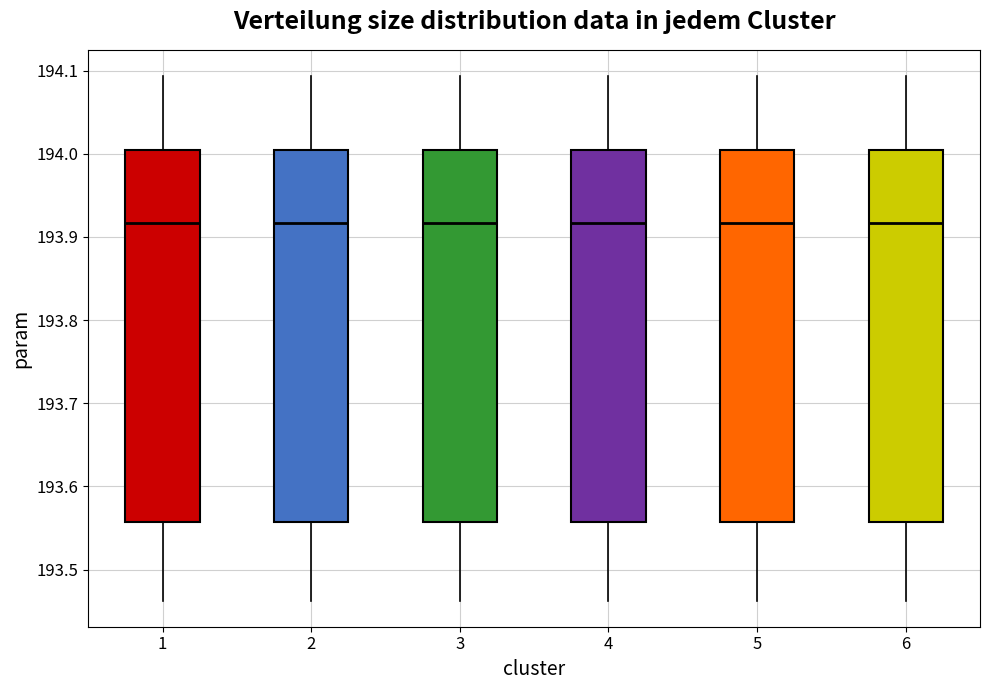

Where is the upper edge of the box at x = 3 on the y-axis? The values are not printed on the chart, so give them approximately, as read against the axis.

194.01